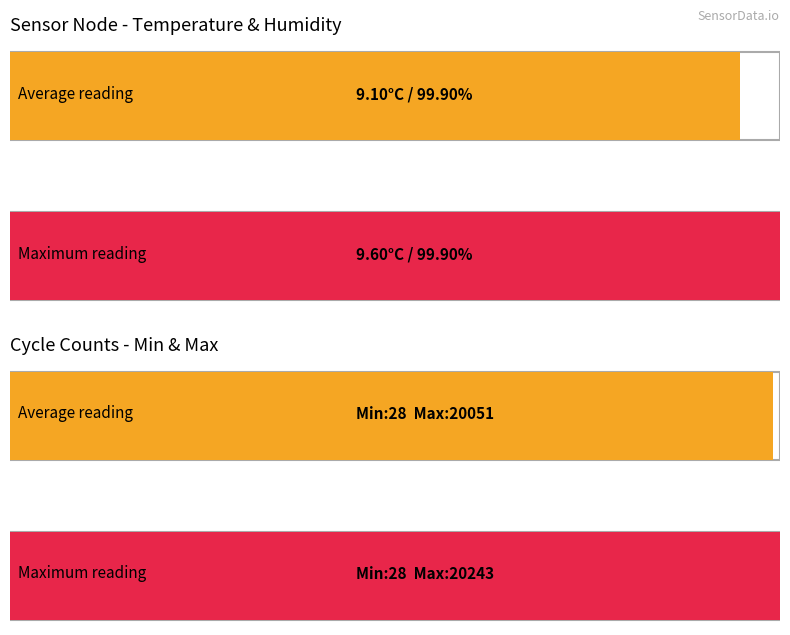

How many series are shown in this chart?

2